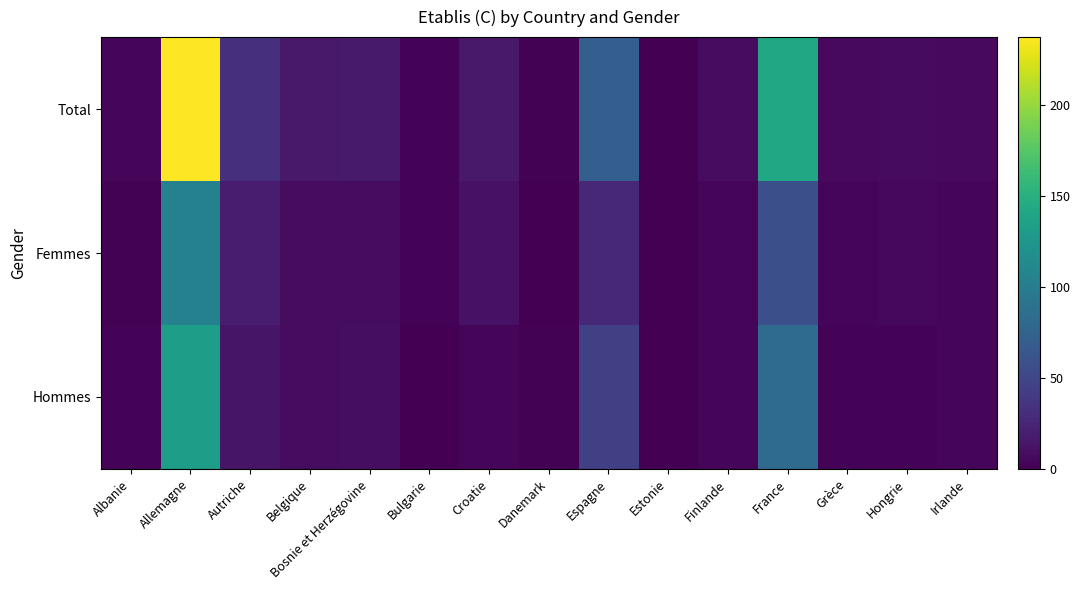

Reading left to right, extract all data points from this chart.

Total: Albanie=3	Allemagne=237	Autriche=32	Belgique=16	Bosnie et Herzégovine=17	Bulgarie=2	Croatie=16	Danemark=1	Espagne=71	Estonie=0	Finlande=8	France=141	Grèce=6	Hongrie=7	Irlande=6
Femmes: Albanie=1	Allemagne=104	Autriche=19	Belgique=8	Bosnie et Herzégovine=8	Bulgarie=2	Croatie=12	Danemark=0	Espagne=26	Estonie=0	Finlande=4	France=58	Grèce=4	Hongrie=5	Irlande=3
Hommes: Albanie=2	Allemagne=133	Autriche=13	Belgique=8	Bosnie et Herzégovine=9	Bulgarie=0	Croatie=4	Danemark=1	Espagne=45	Estonie=0	Finlande=4	France=83	Grèce=2	Hongrie=2	Irlande=3